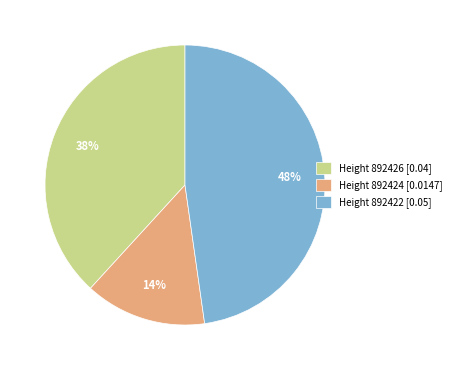

What percentage is the Height 892422 [0.05] slice, to the nearest percent?

48%